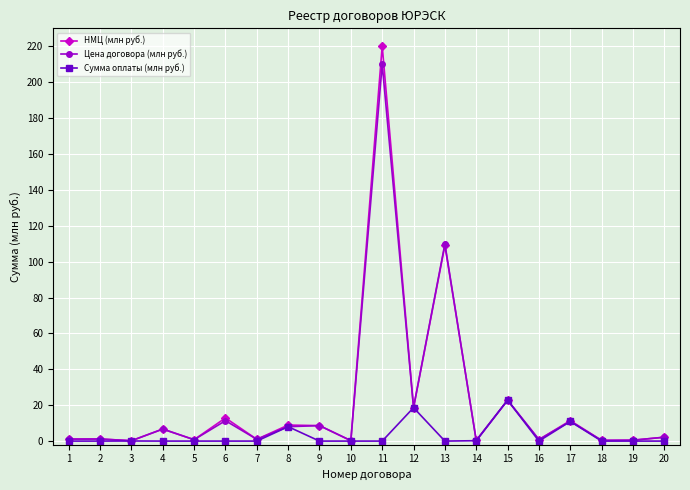

The value of Сумма оплаты (млн руб.) at 20 is 0.0. True or false?

True